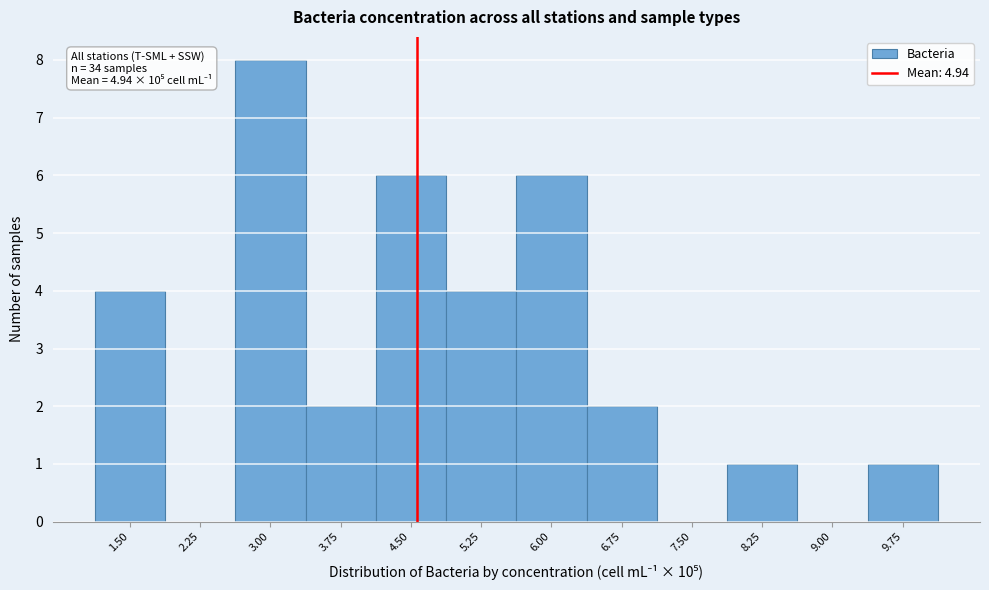

Reading left to right, what are all the values shown in this chart?

1.50=4	2.25=0	3.00=8	3.75=2	4.50=6	5.25=4	6.00=6	6.75=2	7.50=0	8.25=1	9.00=0	9.75=1